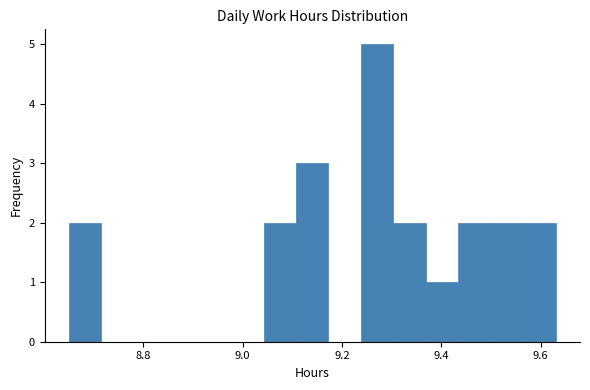

Read against the x-axis, roughly where is the centre of the tallest bar?

9.28